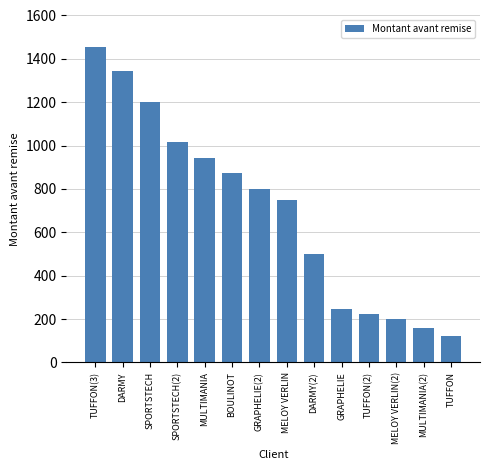

Does the chart contain stacked bars?

No